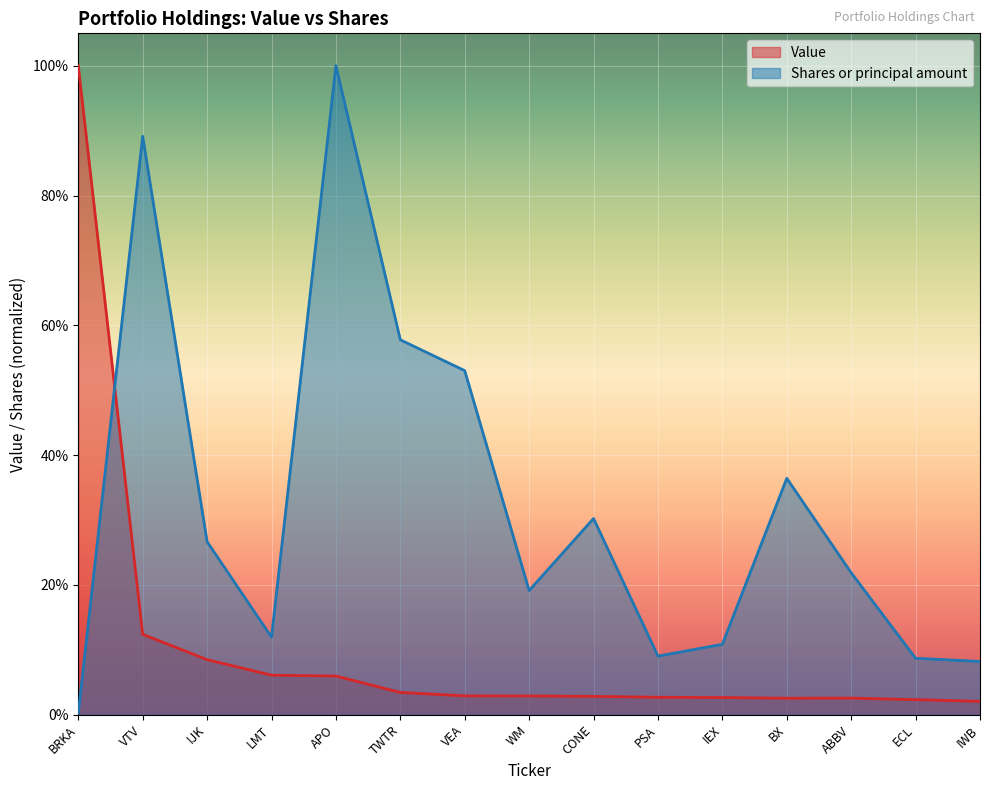

At which category is the sum across all series the highest?

APO